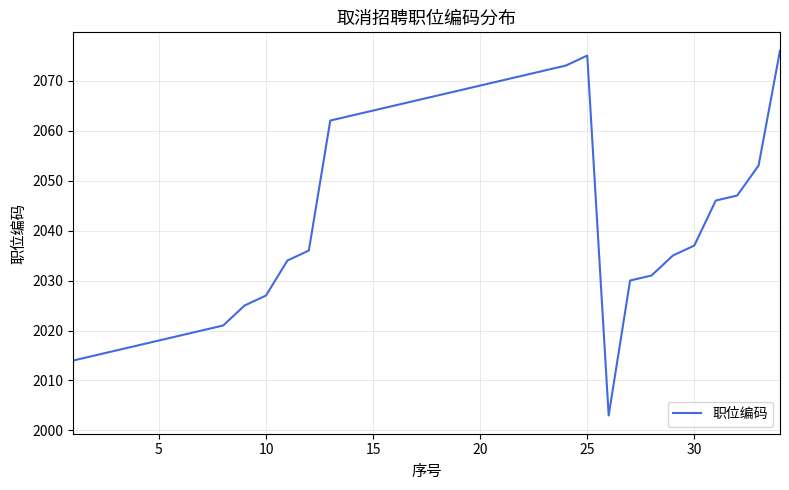

What is the maximum value shown in the chart?

2076